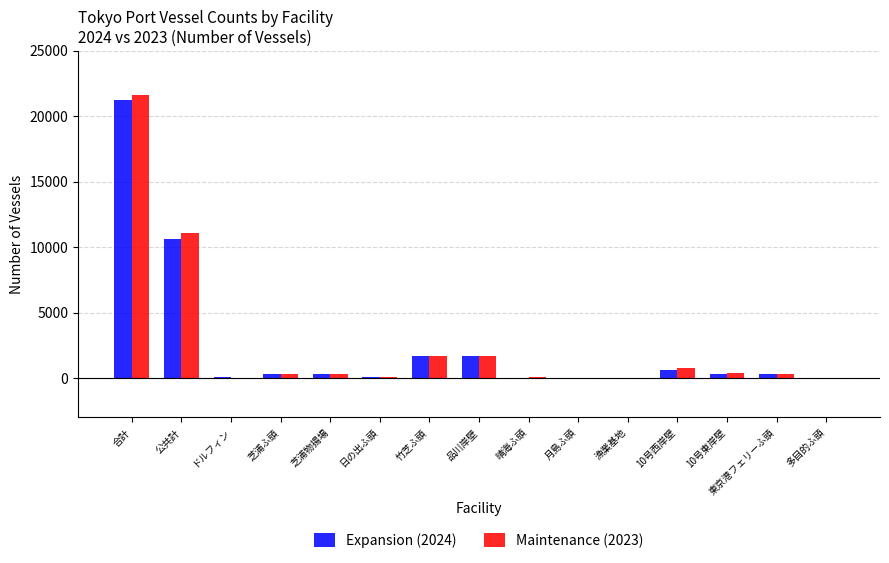

What is the maximum value for Expansion (2024)?

21246